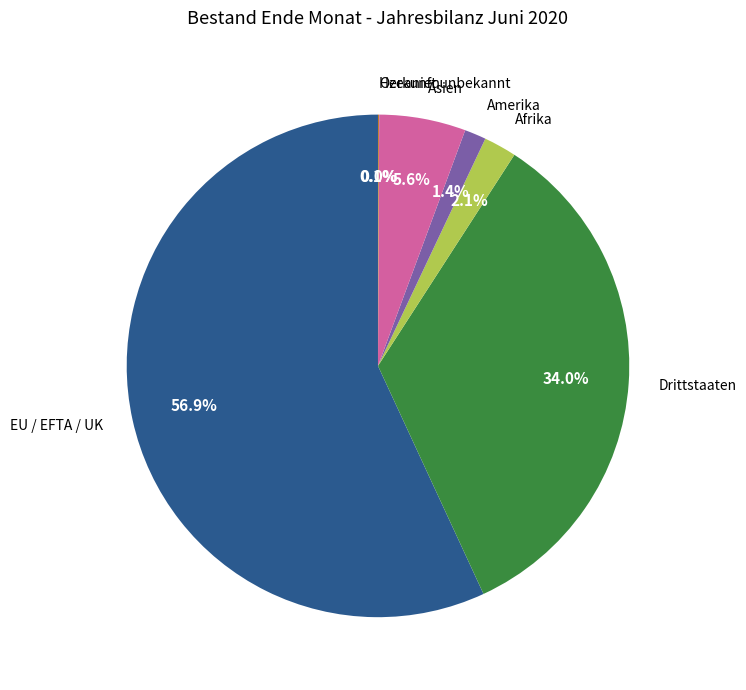

Which category has the biggest portion of the pie?

EU / EFTA / UK